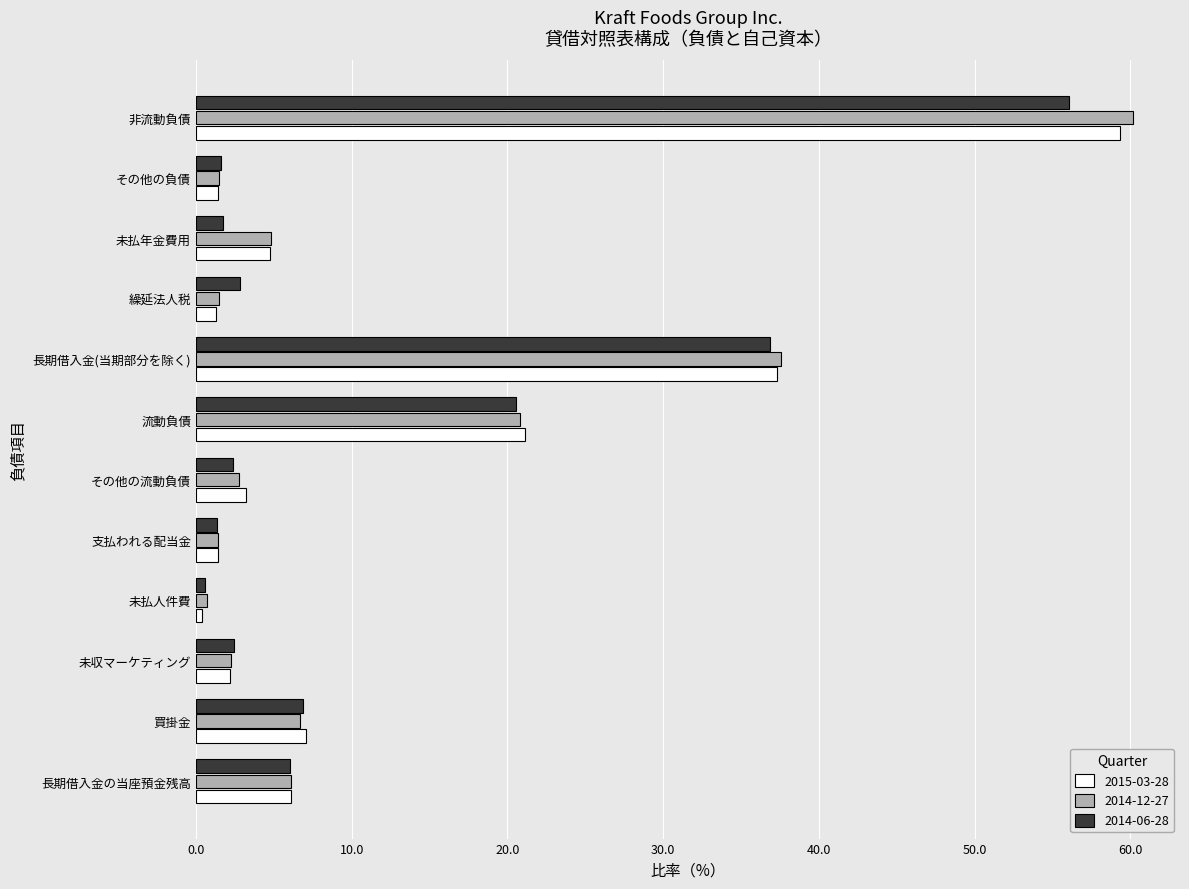

The value of 2015-03-28 at 未収マーケティング is 2.2. True or false?

True